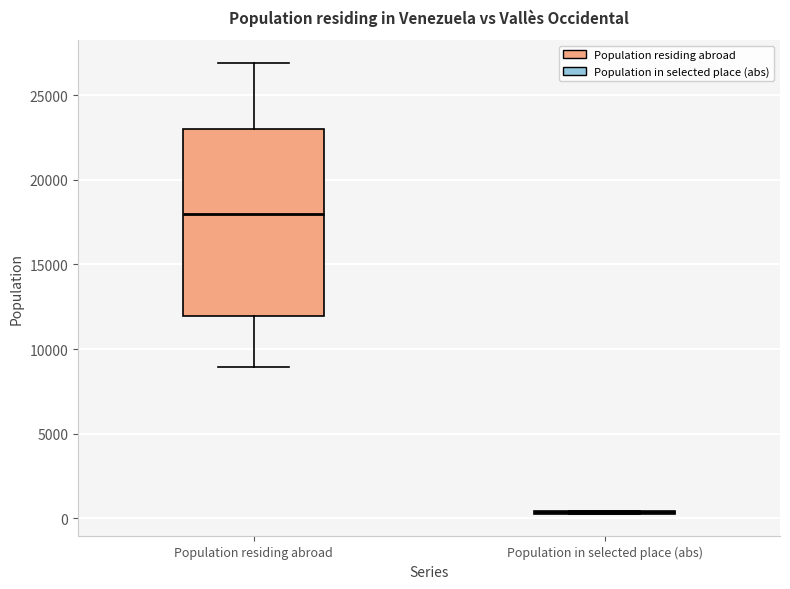

Which box is the tallest, from its lower edge to its upper edge?

Population residing abroad